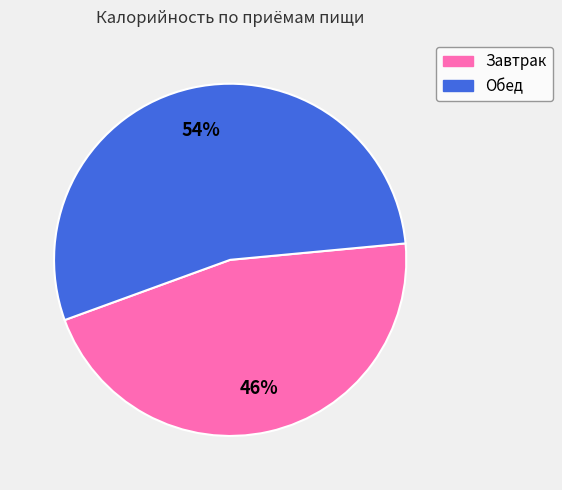

The Обед slice represents 54% of the pie. True or false?

True